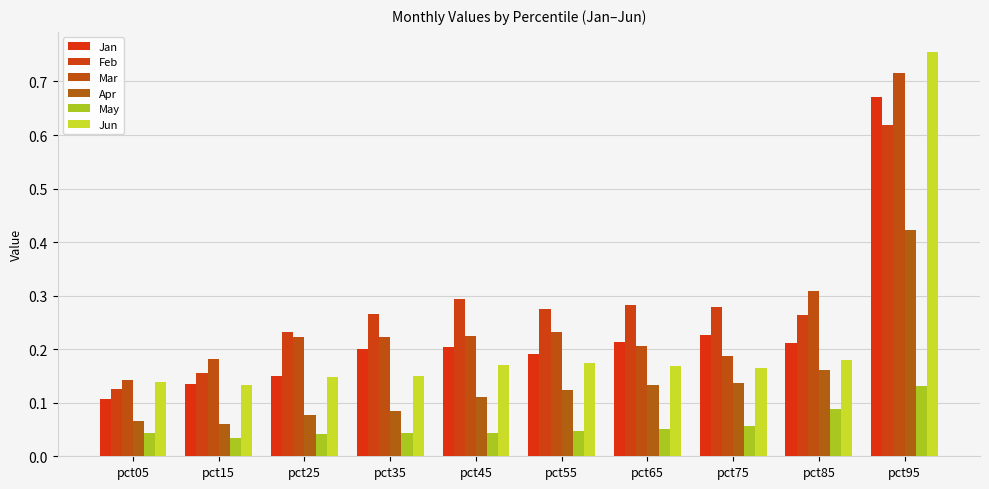

Reading right to left, transcribe all the data shown in this chart.

Jan: 0.7	0.2	0.2	0.2	0.2	0.2	0.2	0.2	0.1	0.1
Feb: 0.6	0.3	0.3	0.3	0.3	0.3	0.3	0.2	0.2	0.1
Mar: 0.7	0.3	0.2	0.2	0.2	0.2	0.2	0.2	0.2	0.1
Apr: 0.4	0.2	0.1	0.1	0.1	0.1	0.1	0.1	0.1	0.1
May: 0.1	0.1	0.1	0.1	0.0	0.0	0.0	0.0	0.0	0.0
Jun: 0.8	0.2	0.2	0.2	0.2	0.2	0.2	0.1	0.1	0.1